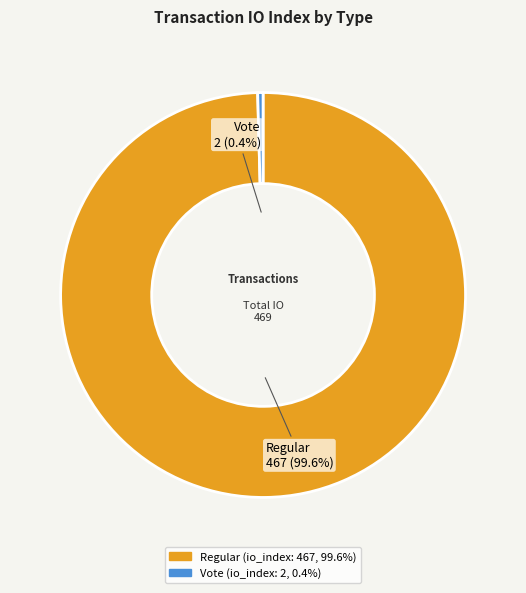

How much of the chart is everything except Regular?

0.4%